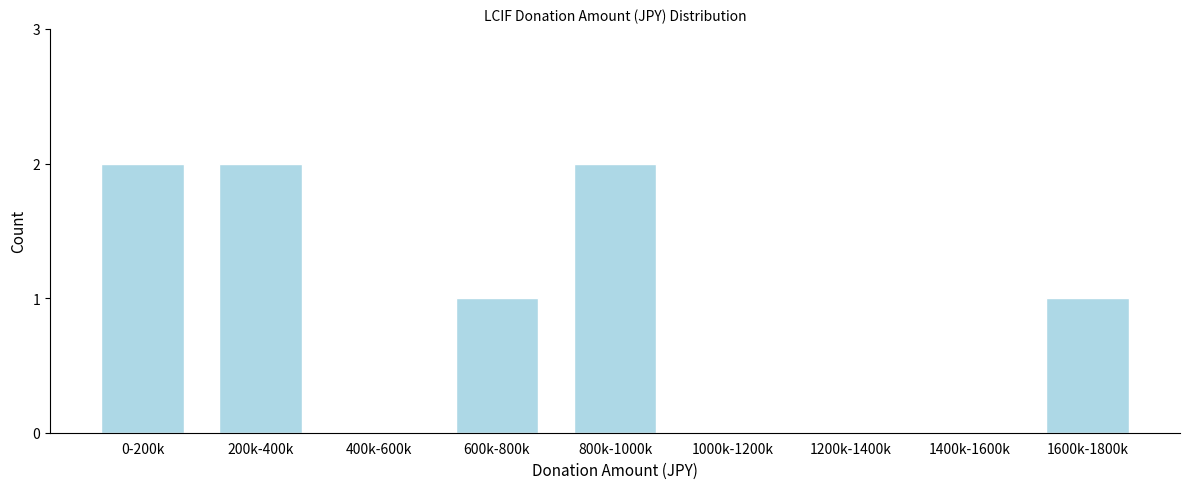

Reading left to right, transcribe all the data shown in this chart.

0-200k=2	200k-400k=2	400k-600k=0	600k-800k=1	800k-1000k=2	1000k-1200k=0	1200k-1400k=0	1400k-1600k=0	1600k-1800k=1